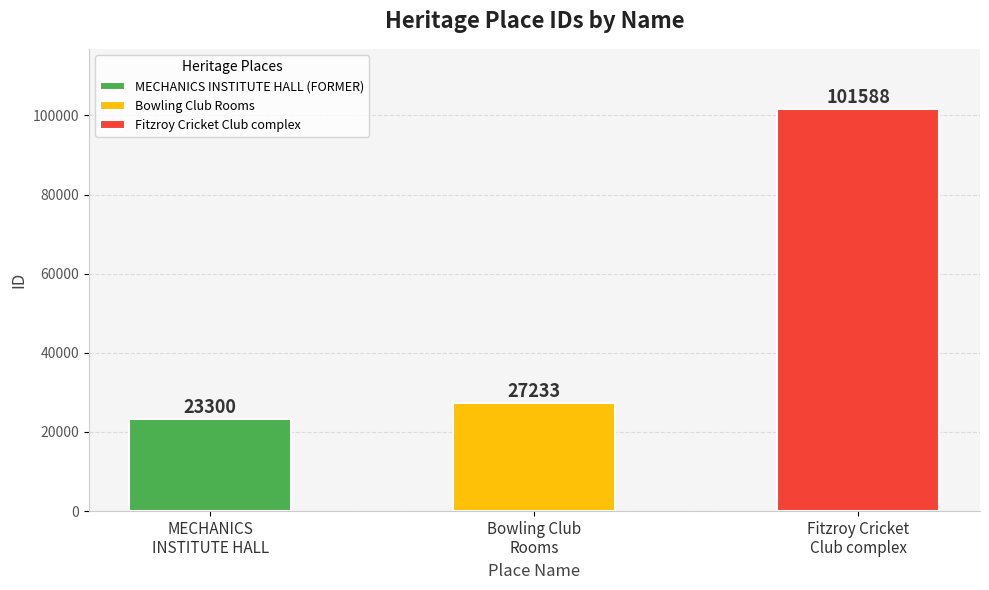

What is the value of the 2nd bar from the left?

27233